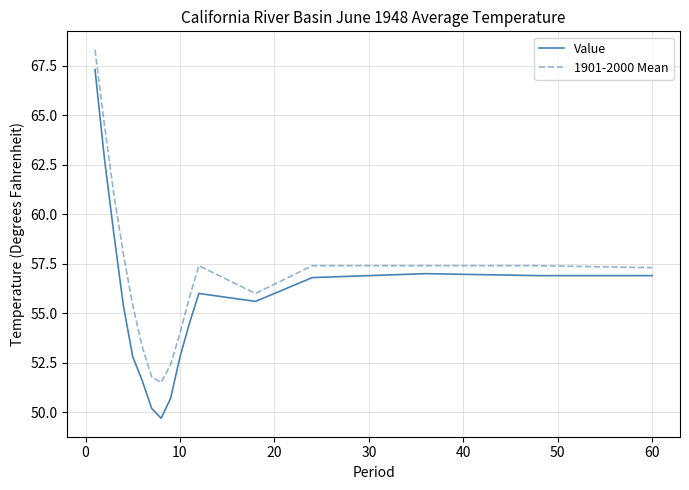

What is the difference between the maximum and minimum values in the Value series?

17.6